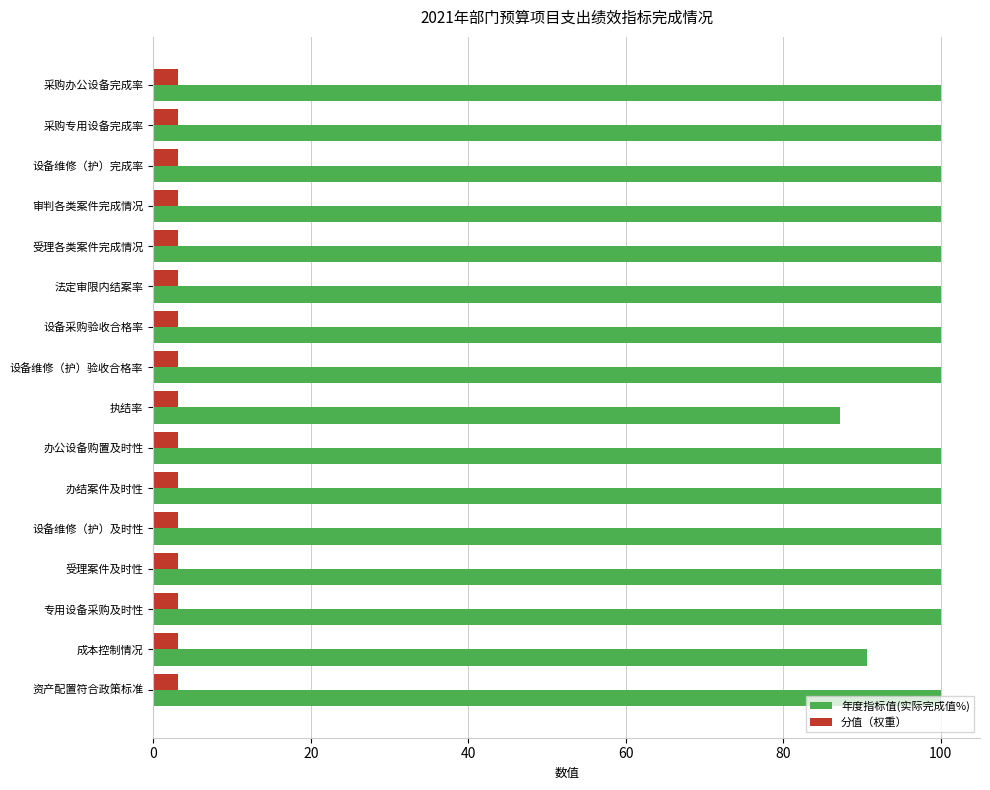

The value of 年度指标值(实际完成值%) at 审判各类案件完成情况 is 100.0. True or false?

True